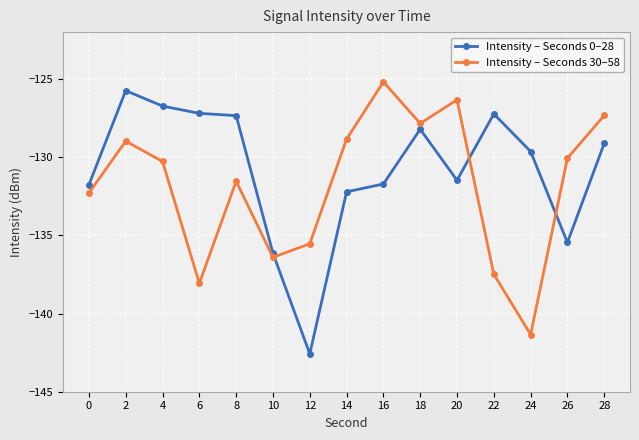

The Intensity – Seconds 30–58 series shows -126.3 at 20. True or false?

True